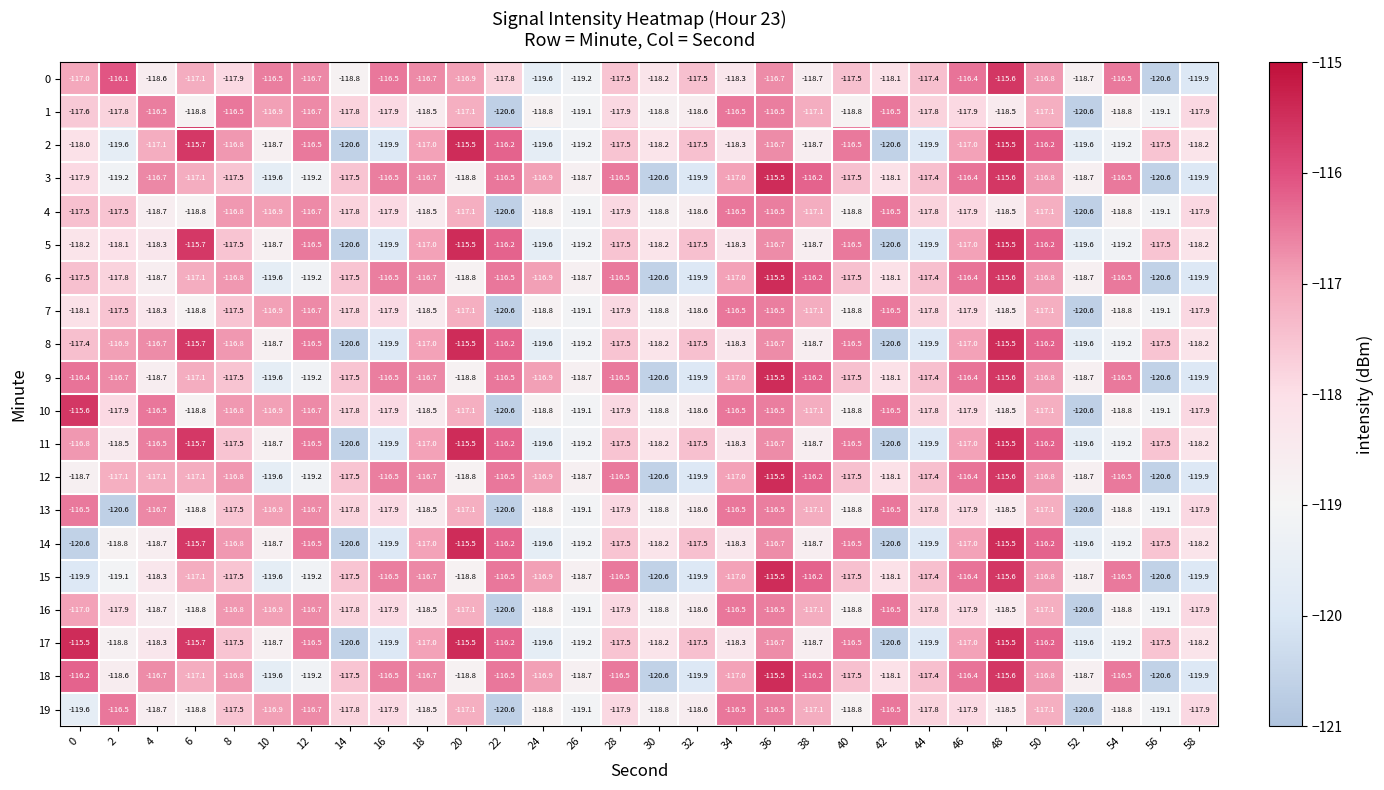

What is the difference between the 15 values at 14 and 0?

2.4